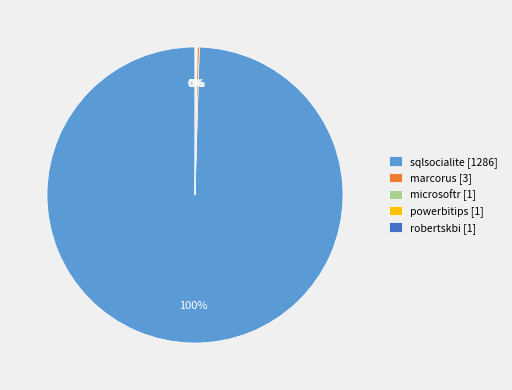

What percentage is the sqlsocialite [1286] slice, to the nearest percent?

100%